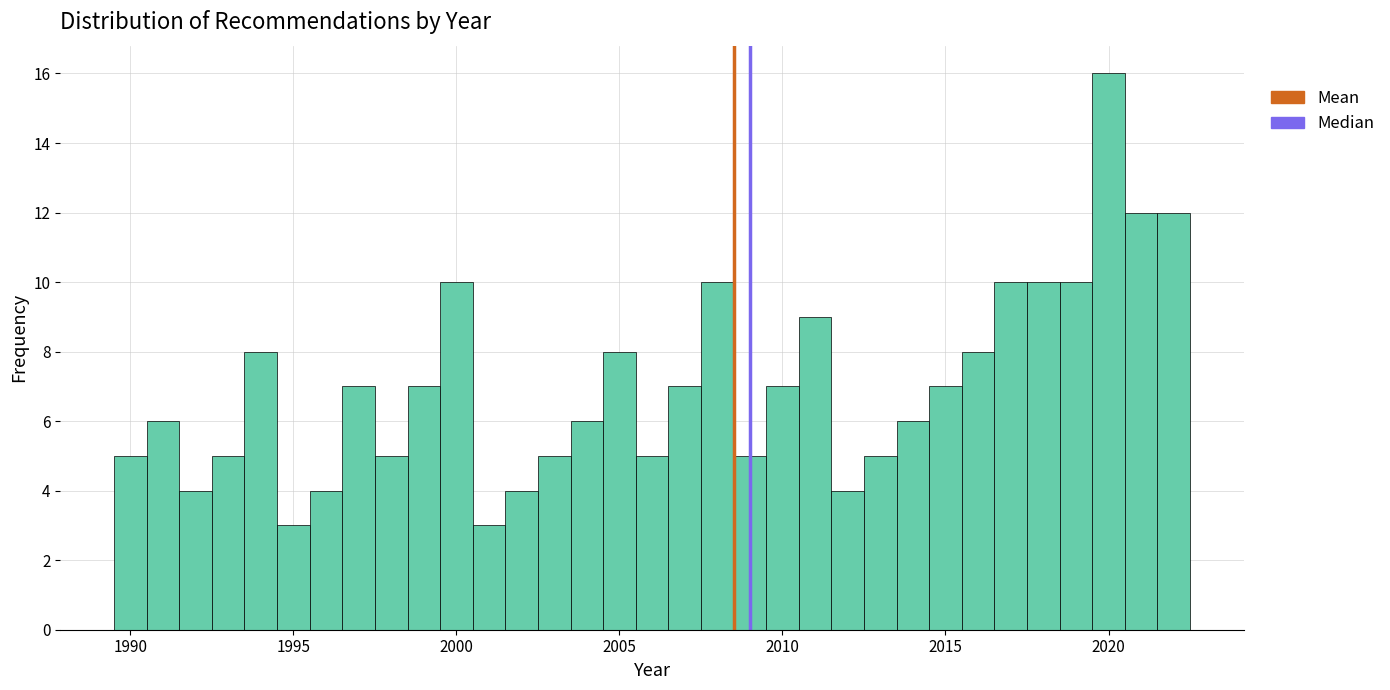

Around what value on the x-axis is the tallest bar? Give the approximate position of its centre, as read against the axis.

2020.0